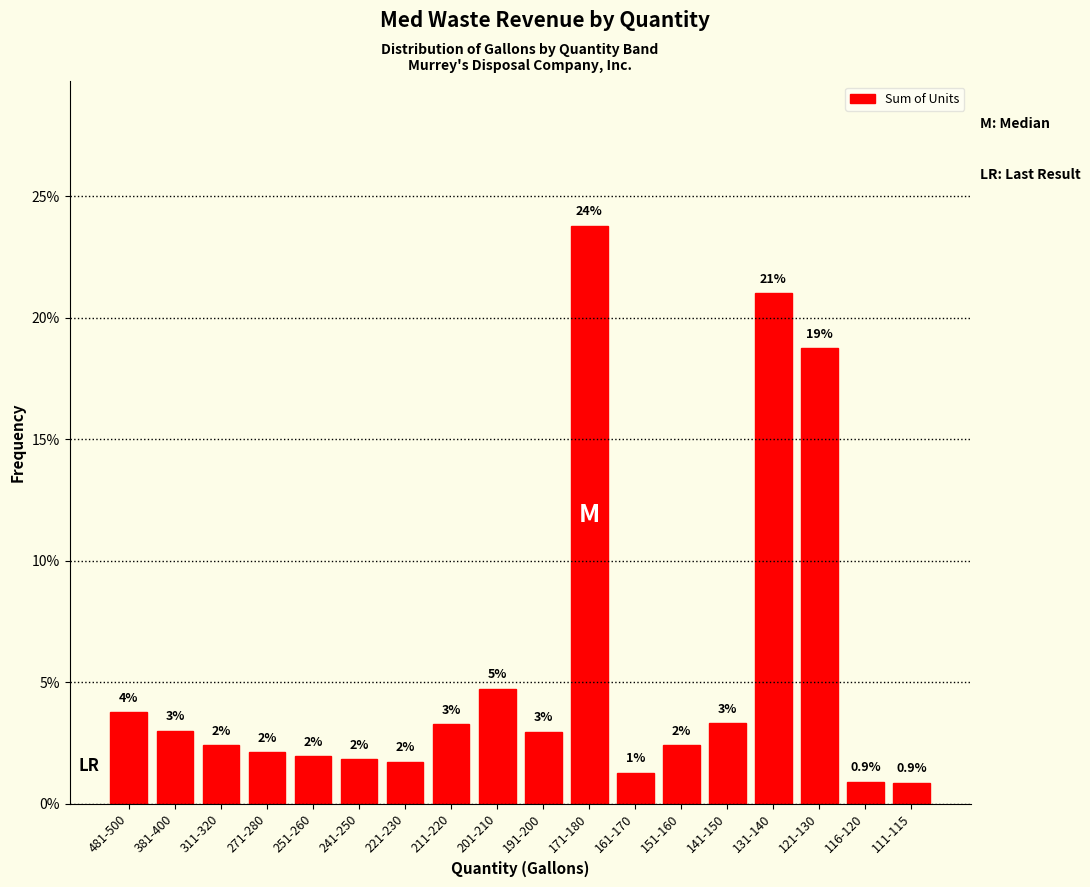

At which label is the value closest to 12?

121-130